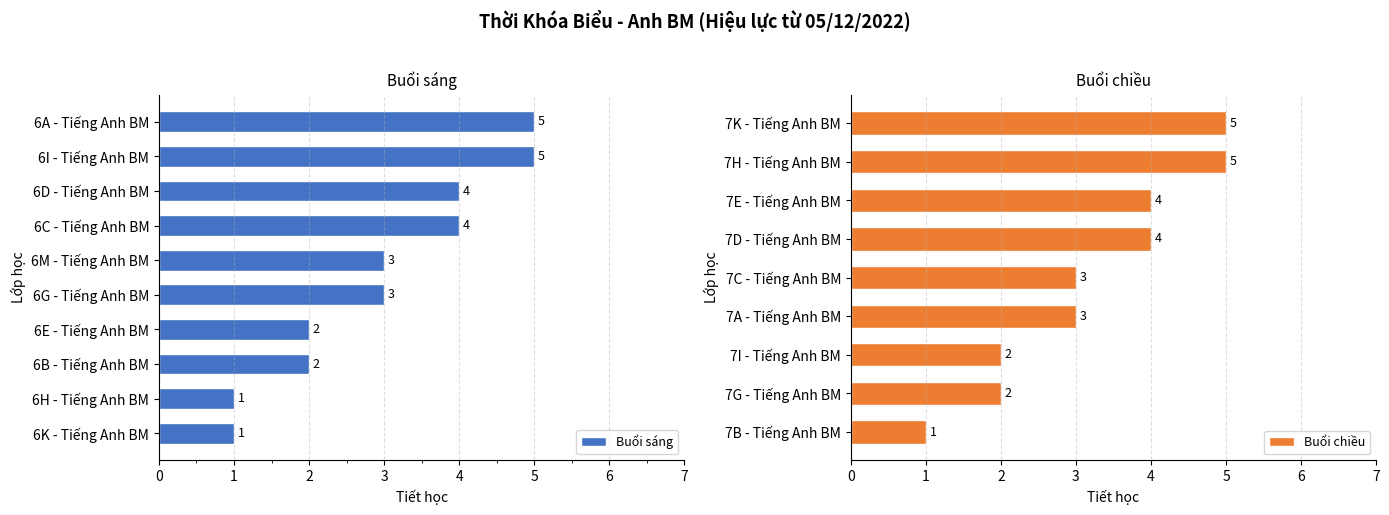

The Buổi chiều (Thứ 5) series shows 0 at 0. True or false?

False